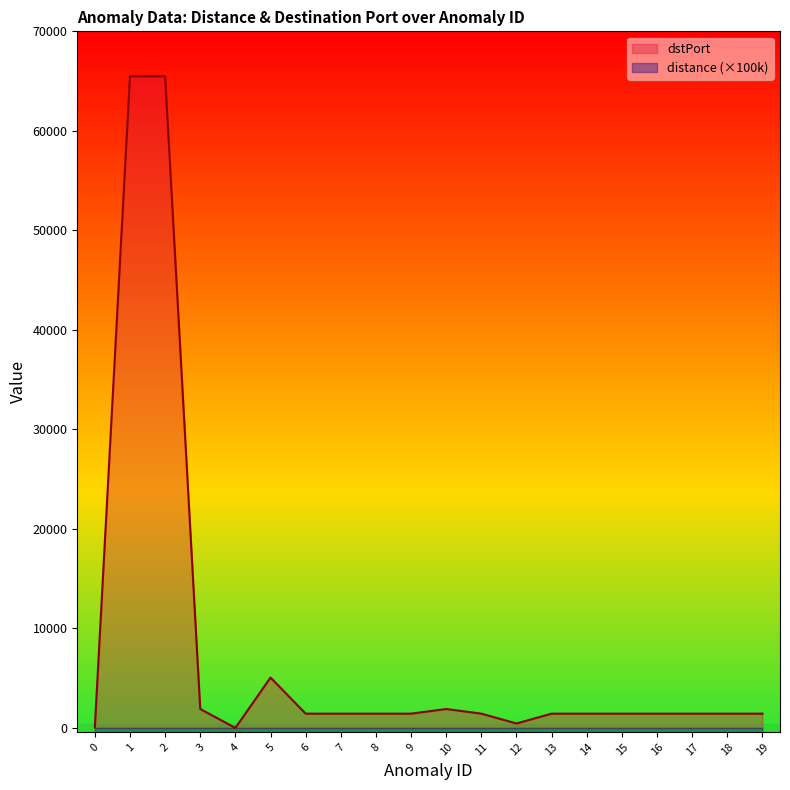

Read the dstPort value at 15.

1433